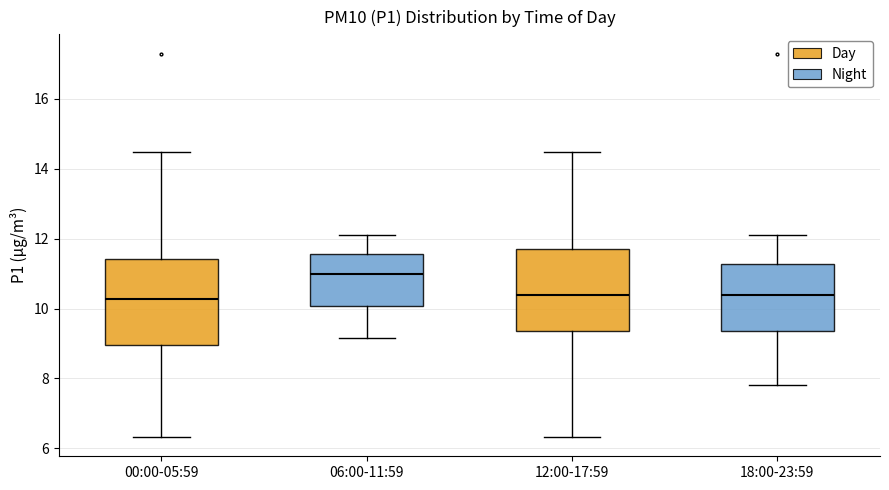

Reading left to right, transcribe this box plot: for each box, give where its median line is, the range the box spans, and where its two whiskers end, as read against the y-axis. The values are not printed on the chart, so give them approximately, as read against the axis.

00:00-05:59: median 10.2, box 9.0 to 11.4, whiskers 6.4 to 14.4
06:00-11:59: median 11.0, box 10.0 to 11.6, whiskers 9.2 to 12.2
12:00-17:59: median 10.4, box 9.4 to 11.8, whiskers 6.4 to 14.4
18:00-23:59: median 10.4, box 9.4 to 11.2, whiskers 7.8 to 12.2